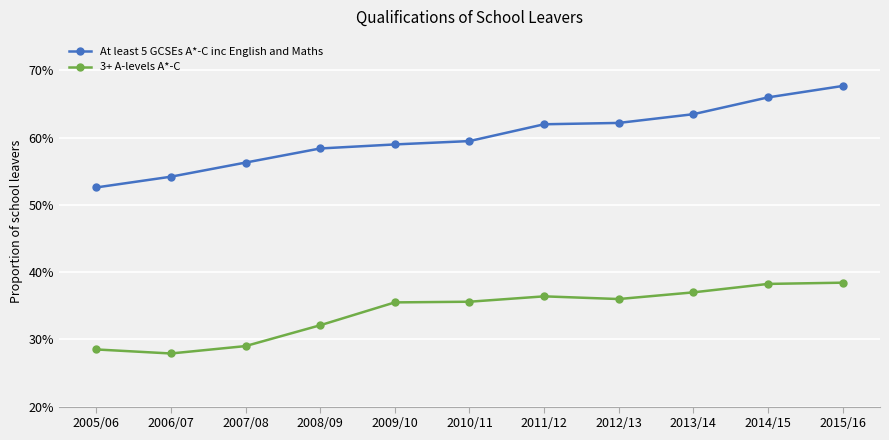

What is the minimum value for 3+ A-levels A*-C?

0.3